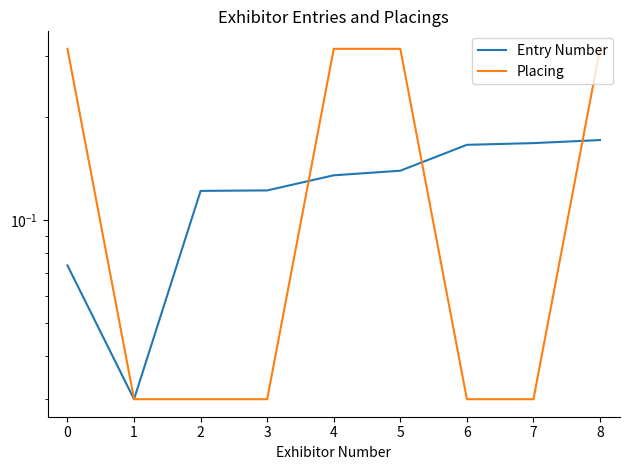

What is the difference between the second highest and minimum values in the Entry Number series?

0.1